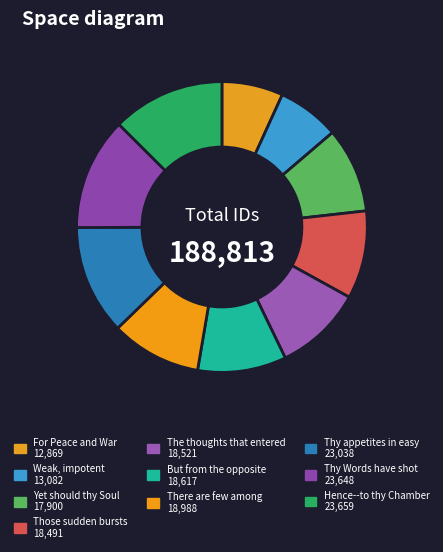

How many segments does this pie chart have?

10